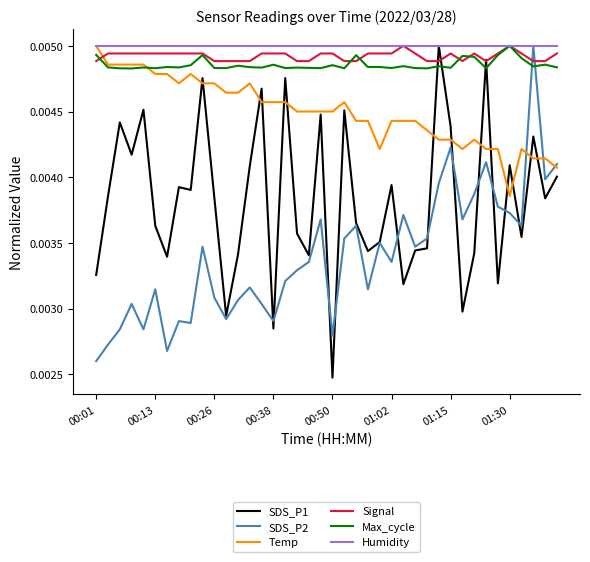

Count the Max_cycle values in the range 0 to 1.

40